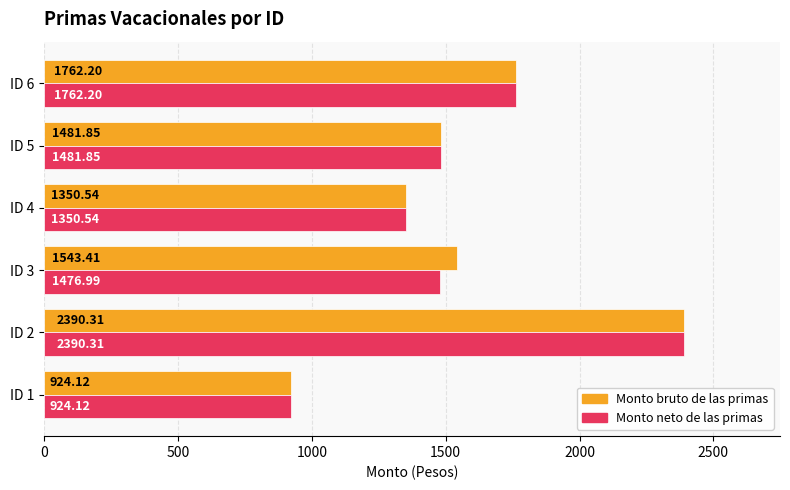

Is the value of Monto neto de las primas at ID 2 greater than the value of Monto bruto de las primas at ID 6?

Yes